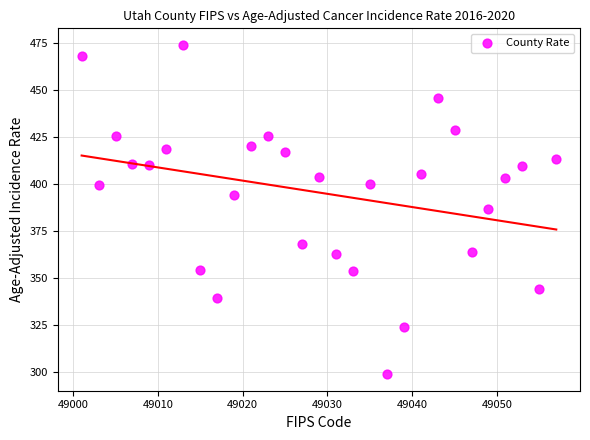

What is the range of X values (max minus min)?

56.0